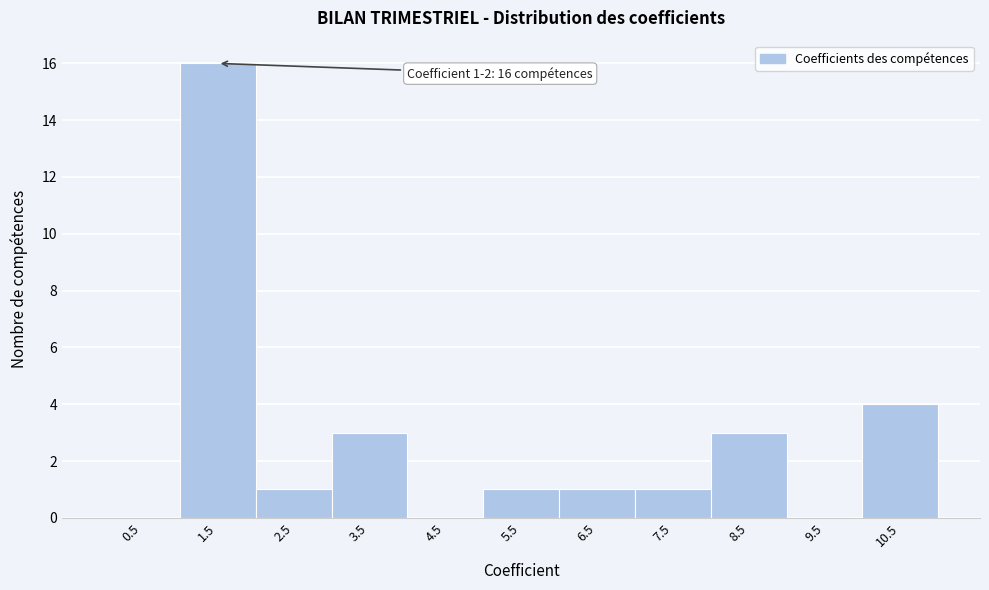

Over which range of the x-axis is the bar tallest?

1 to 2